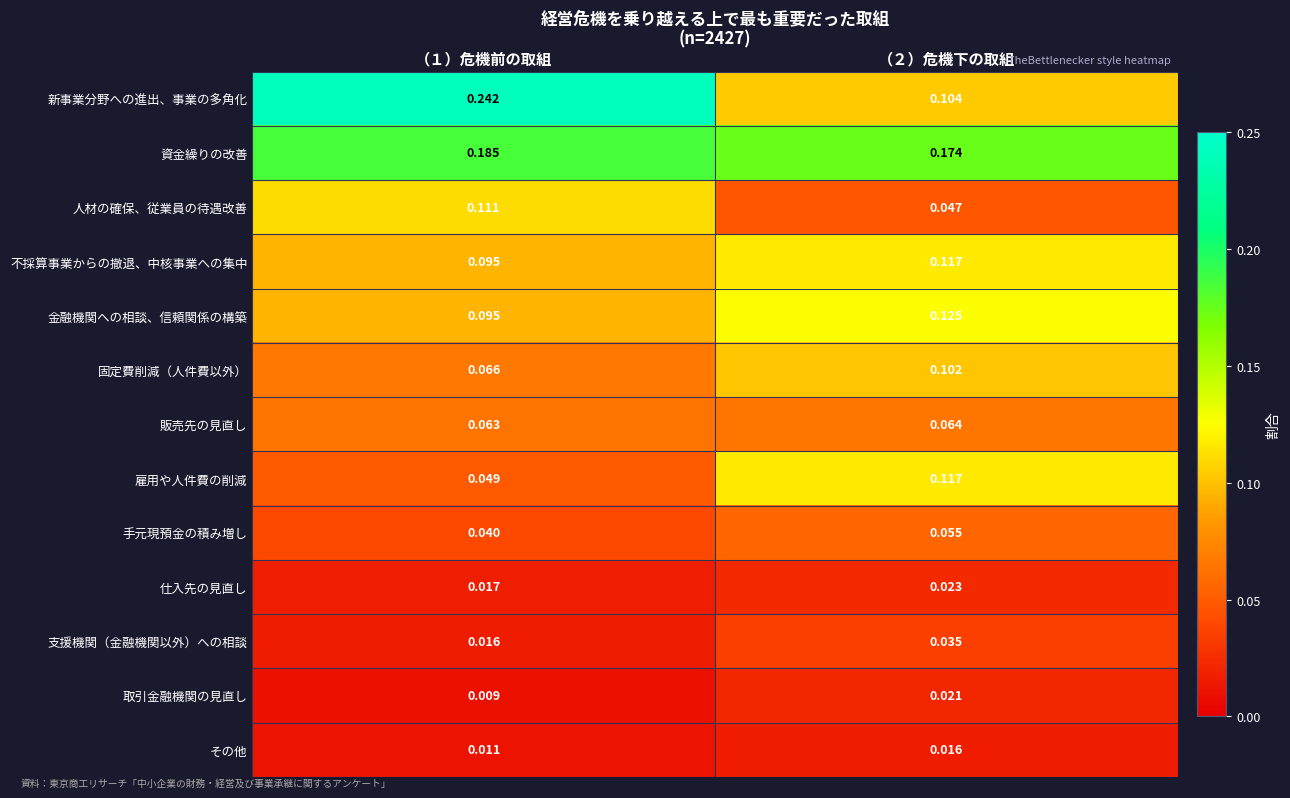

How many distinct data groups are displayed?

13